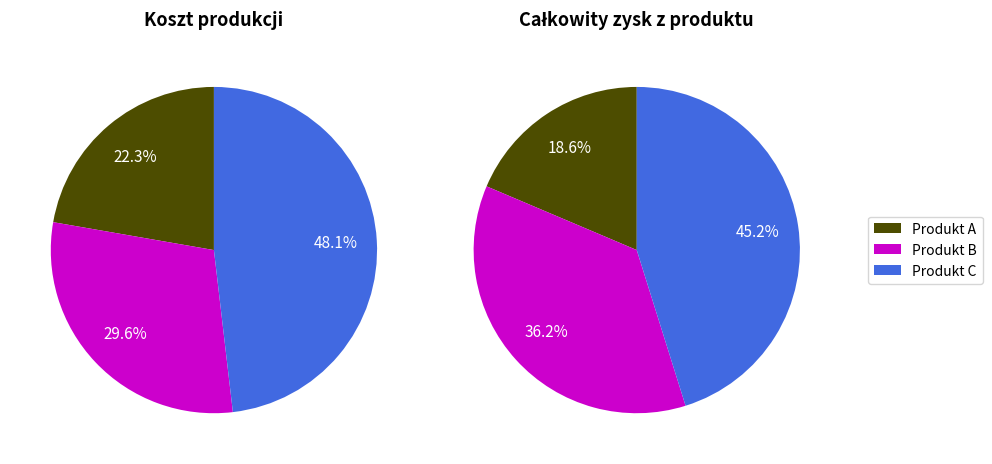

Is Całkowity zysk z produktu the majority of the pie?

Yes